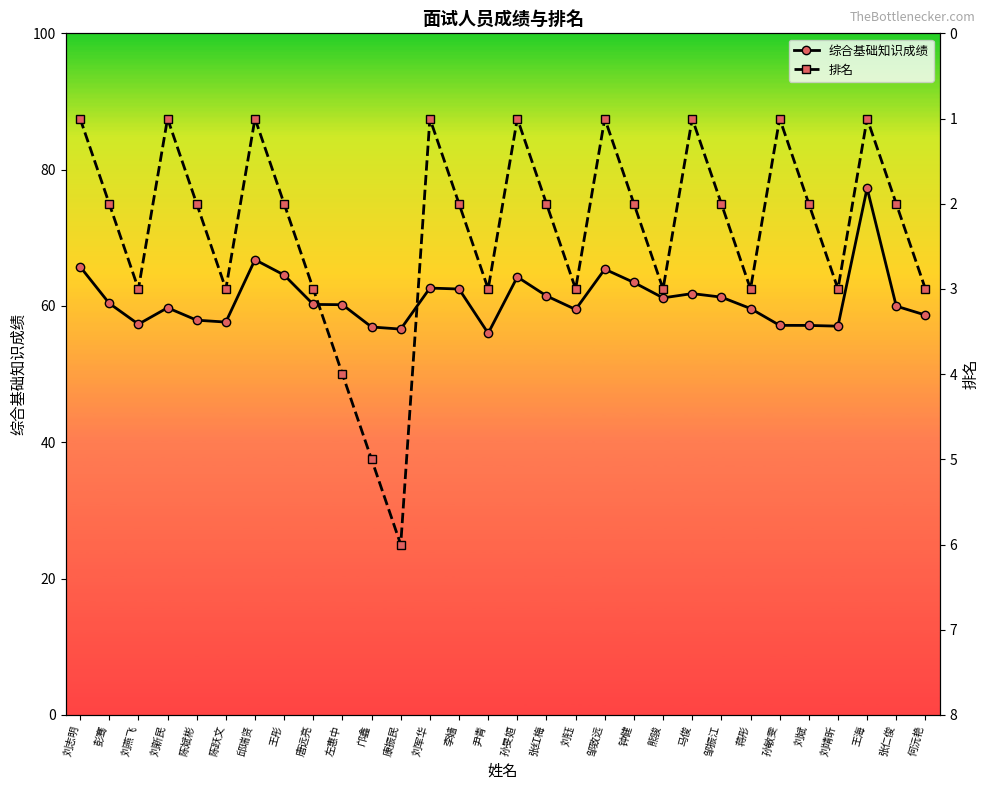

What is the smallest value displayed?

1.0